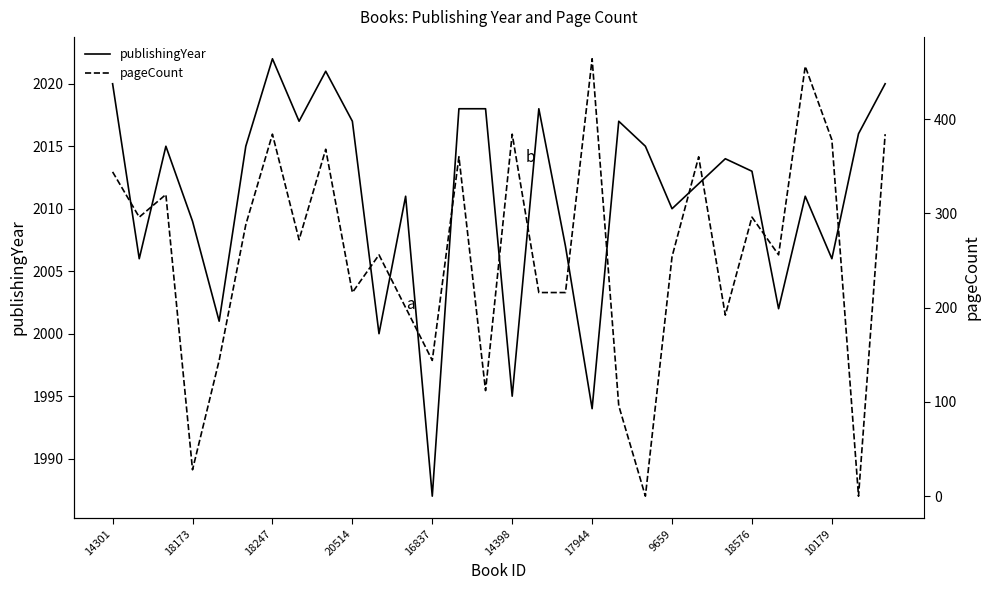

Rank the series by their maximum value, from highest to lowest.

publishingYear, pageCount